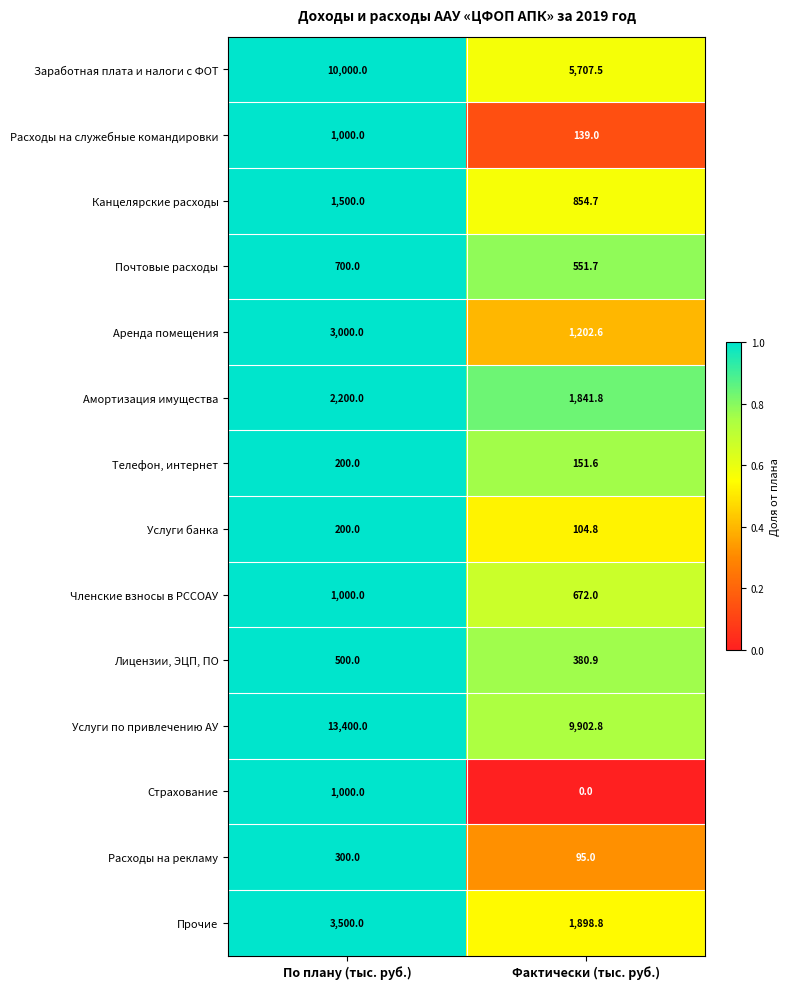

At which category does the chart reach its minimum across all series?

Фактически (тыс. руб.)